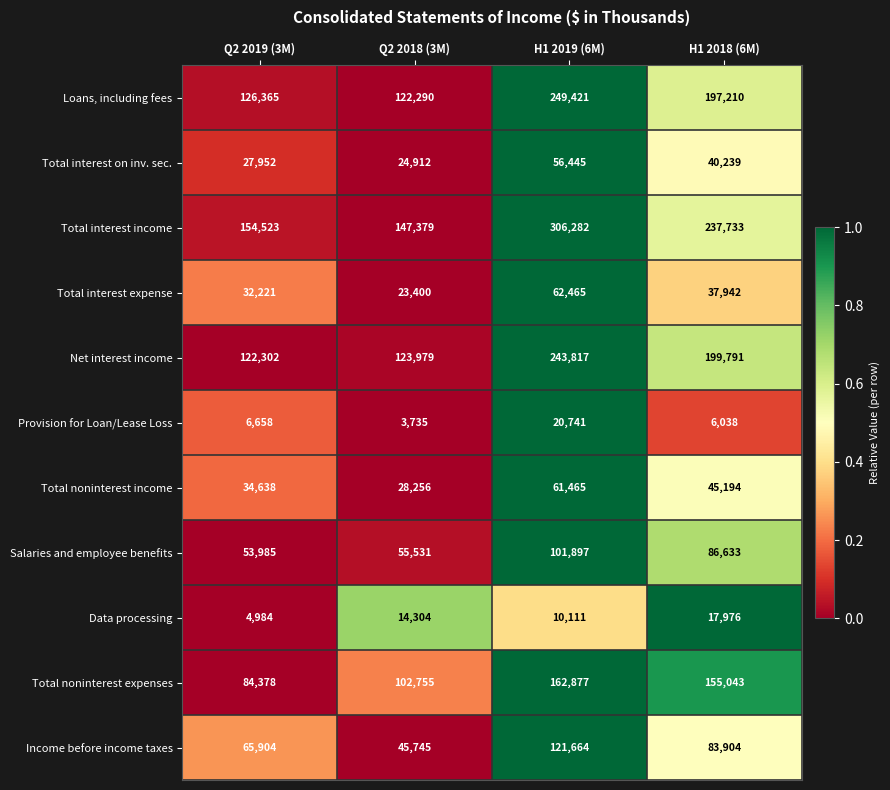

What is the sum of the Data processing values at Q2 2019 (3M) and H1 2018 (6M)?

22960